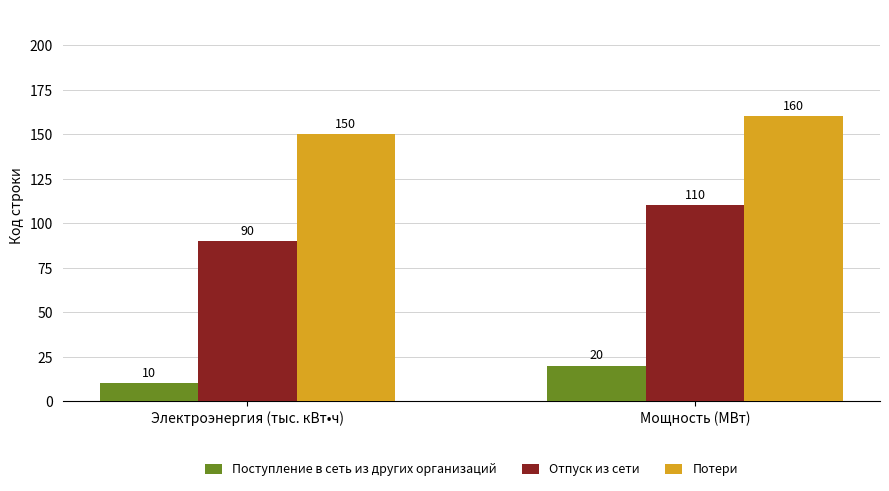

How many data points does each series have?

2